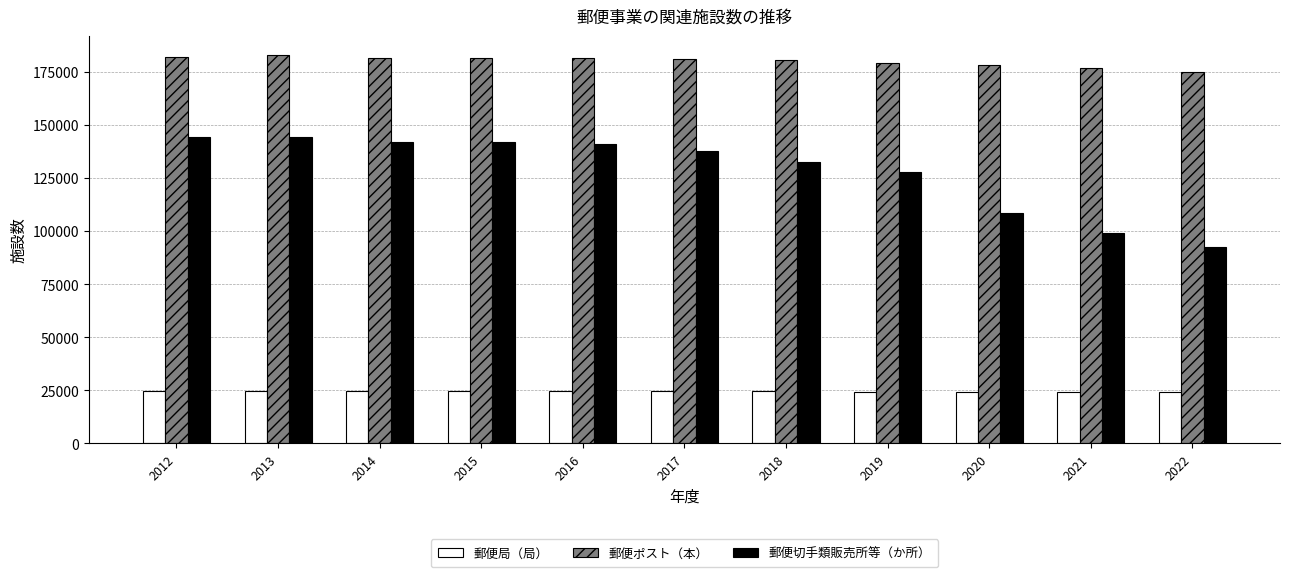

Between 2016 and 2021, which series saw the biggest shift?

郵便切手類販売所等（か所）